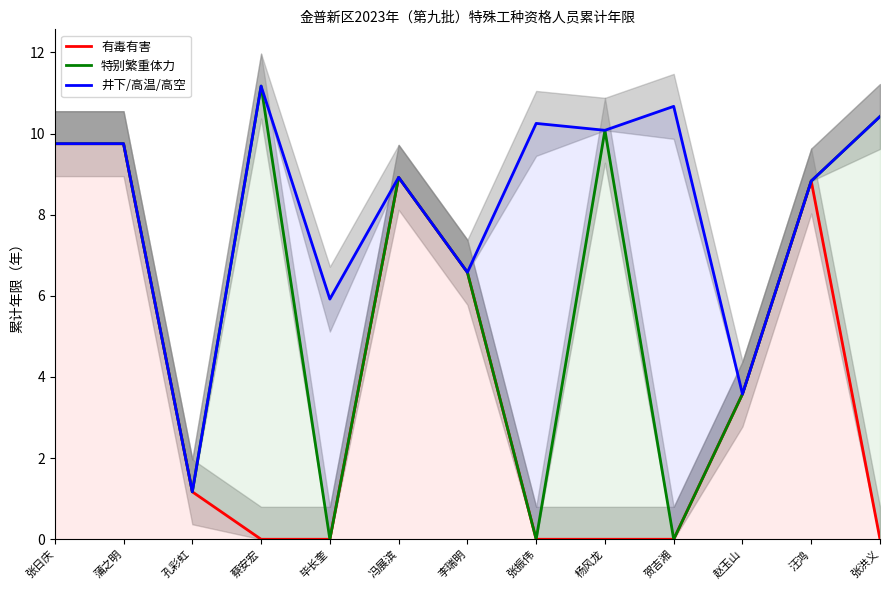

What is the total value across all series at 汪鸿?

26.5